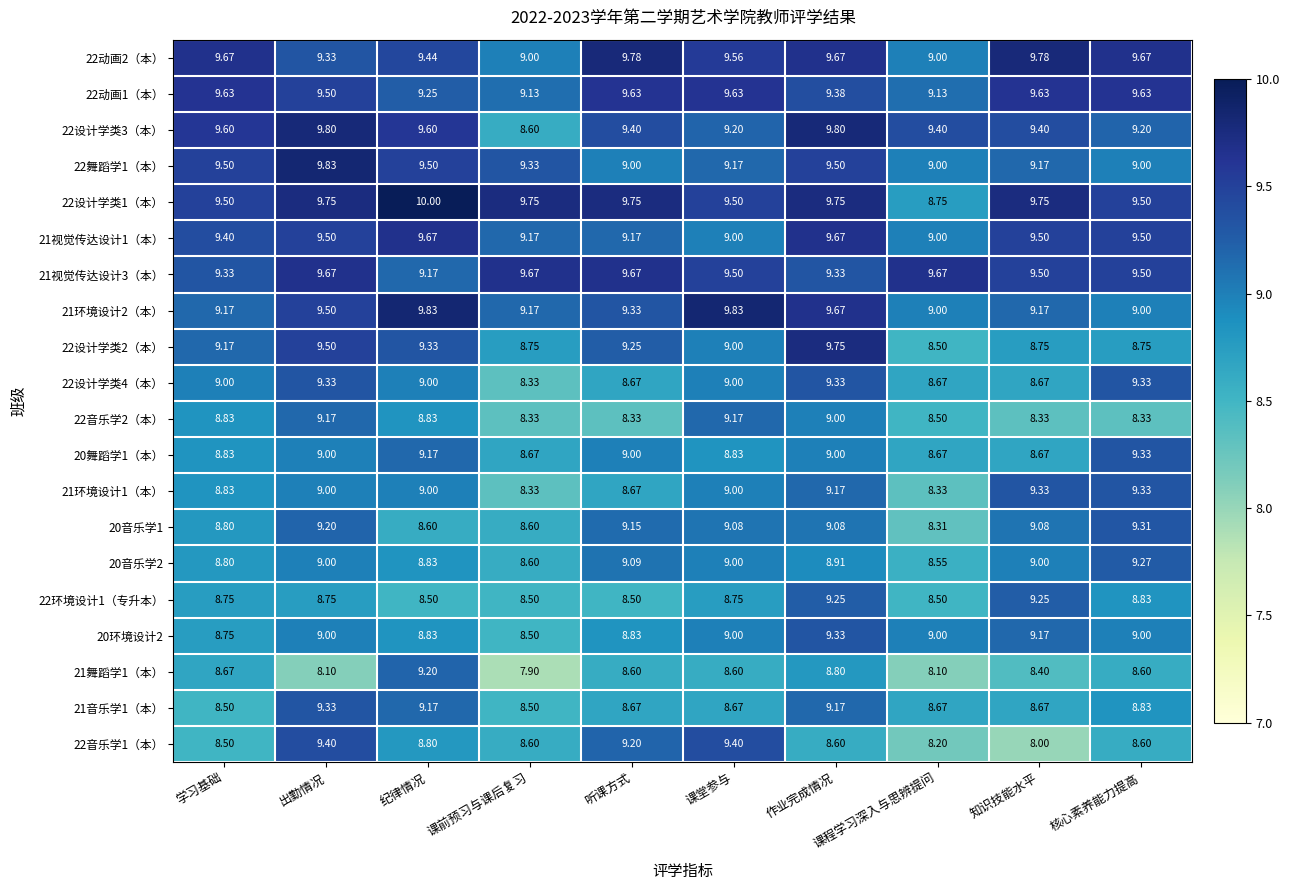

Which label corresponds to the largest value in the chart?

纪律情况